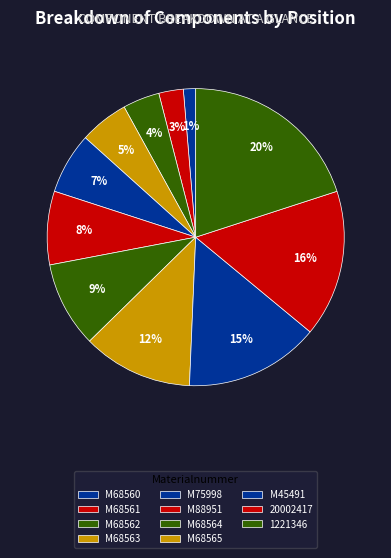

How many slices are in this pie chart?

11